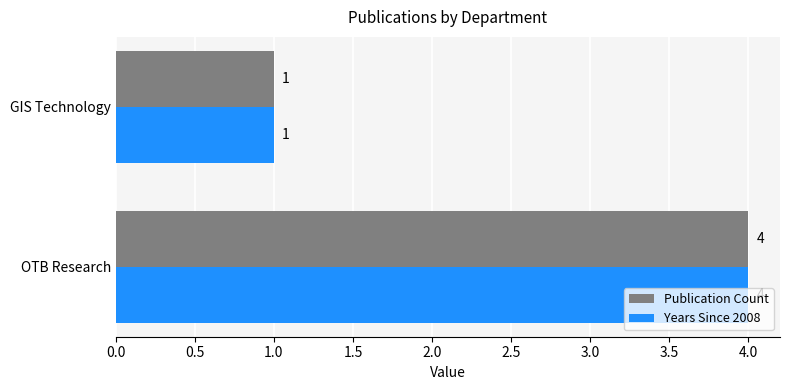

At which label does Years Since 2008 reach its peak?

OTB Research